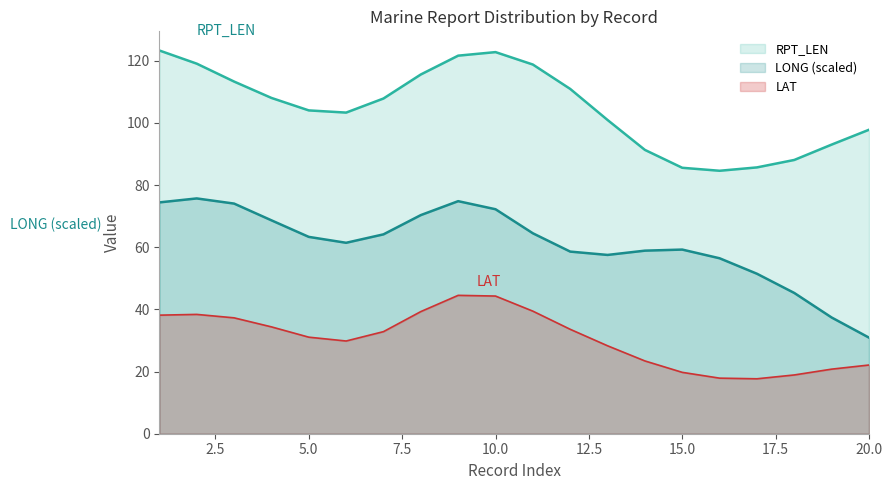

Is the value of RPT_LEN at 7 greater than the value of LAT at 3?

Yes